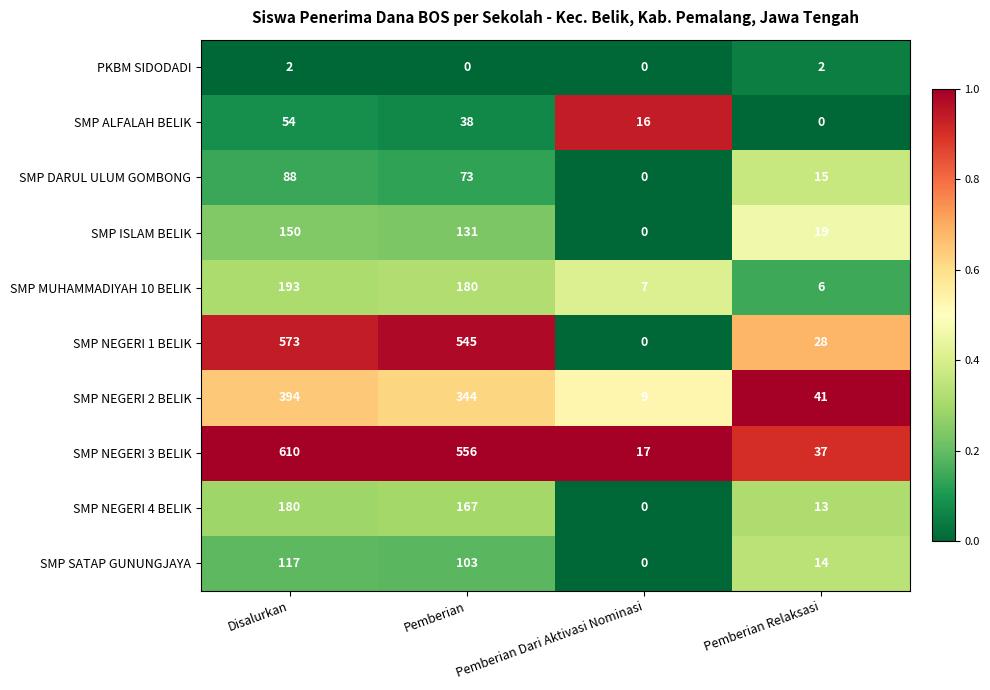

The value of SMP ISLAM BELIK at Disalurkan is 79. True or false?

False